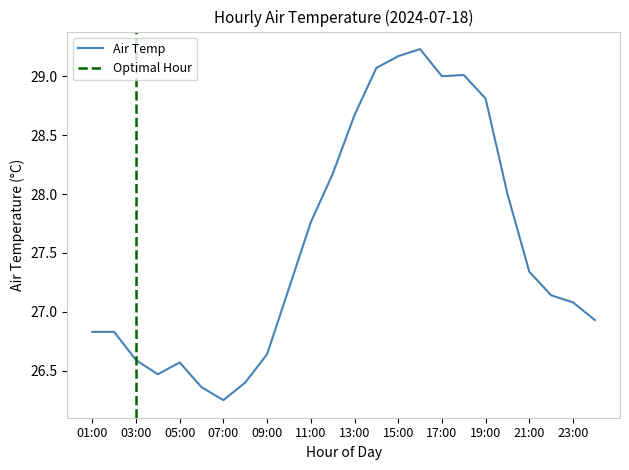

What is the sum of all values?

661.5